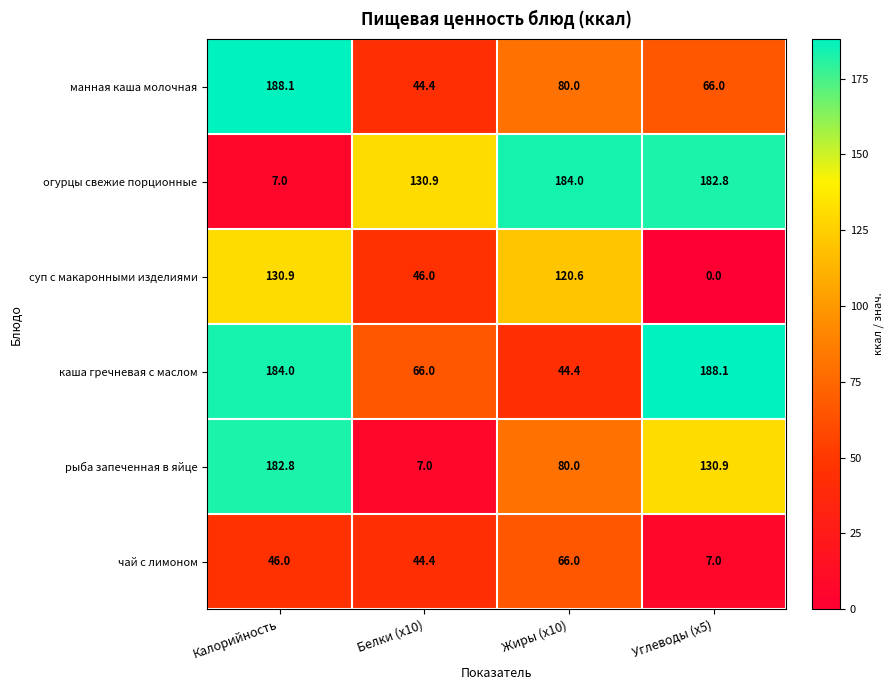

At which label is огурцы свежие порционные closest to 95?

Белки (x10)